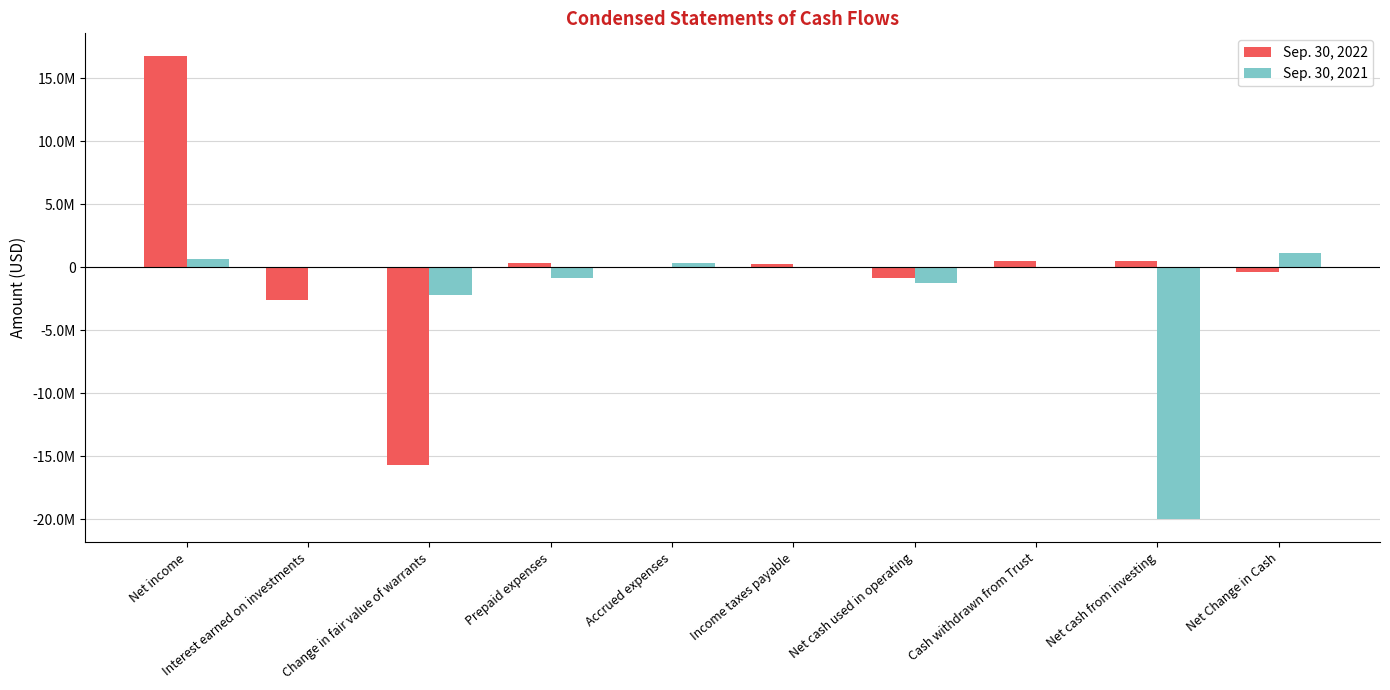

Does the chart contain stacked bars?

No